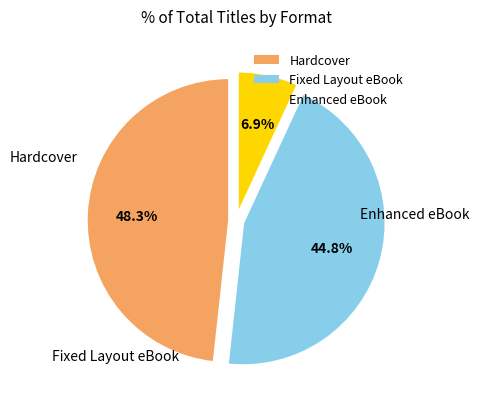

How many slices are in this pie chart?

3